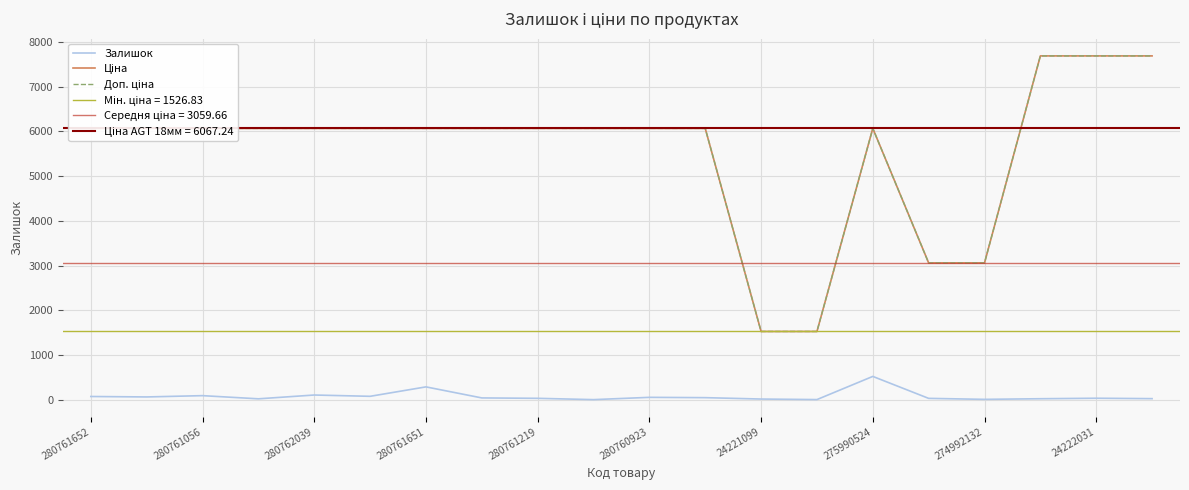

Reading left to right, extract all data points from this chart.

Залишок: 73.0	63.0	92.0	21.0	106.0	77.0	288.0	41.0	32.0	3.0	54.0	47.0	16.0	4.0	522.0	31.0	9.0	23.0	34.0	25.0
Ціна: 6067.2	6067.2	6067.2	6067.2	6067.2	6067.2	6067.2	6067.2	6067.2	6067.2	6067.2	6067.2	1526.8	1526.8	6067.2	3059.7	3059.7	7688.0	7688.0	7688.0
Доп. ціна: 6067.2	6067.2	6067.2	6067.2	6067.2	6067.2	6067.2	6067.2	6067.2	6067.2	6067.2	6067.2	1527.0	1527.0	6067.2	3060.0	3060.0	7688.0	7688.0	7688.0